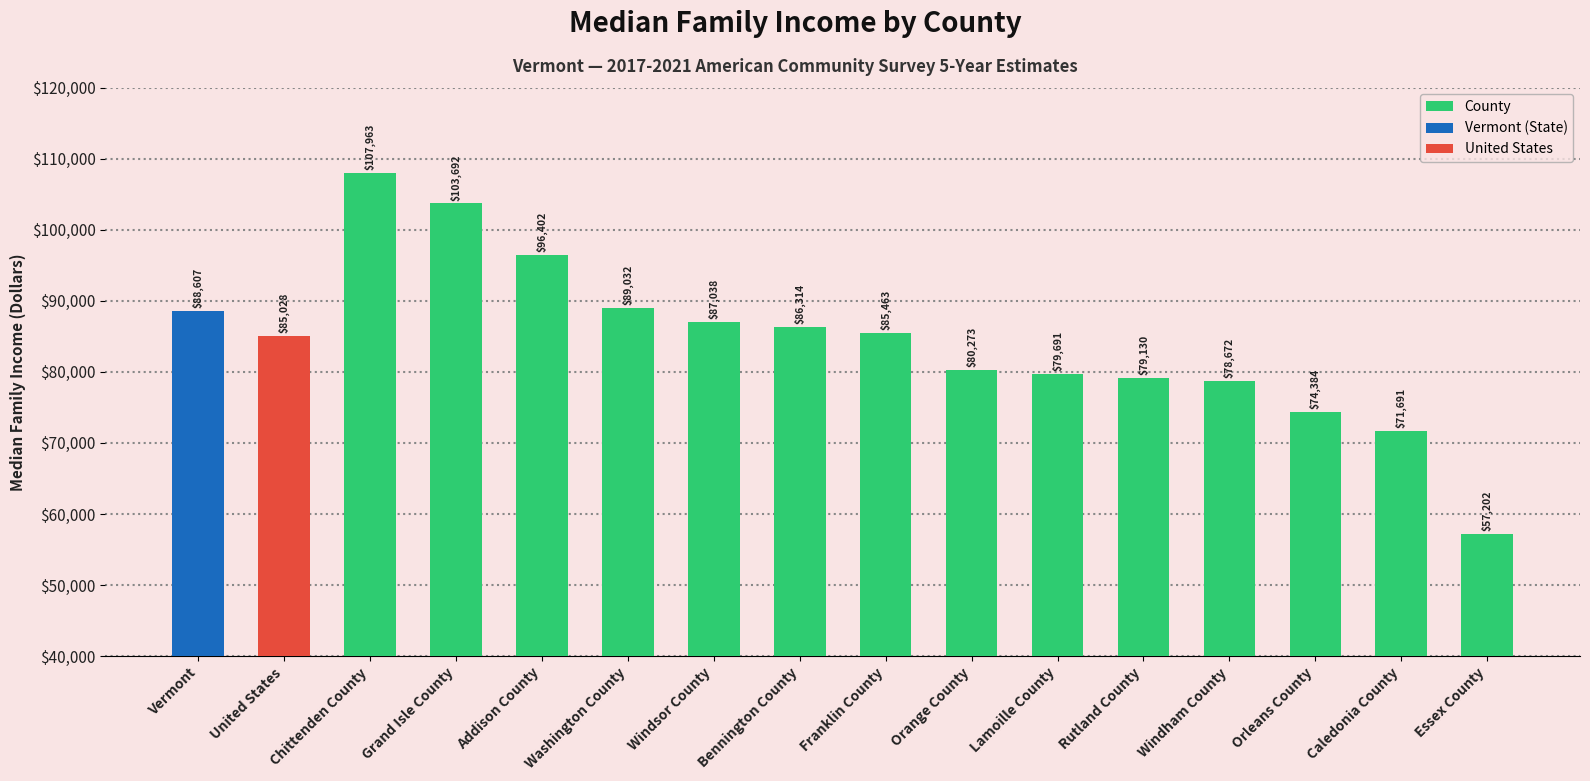

What is the sum of all values?

1350582